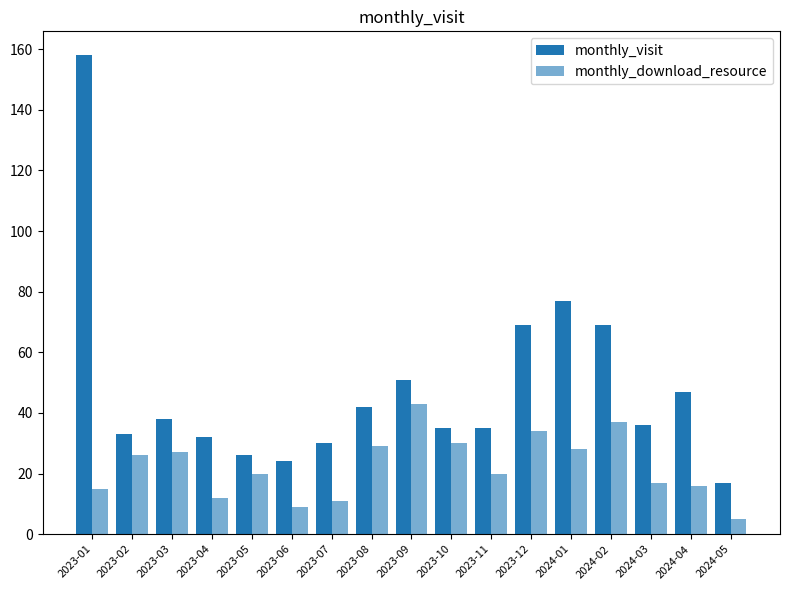

What is the label of the 16th bar from the right?

2023-02